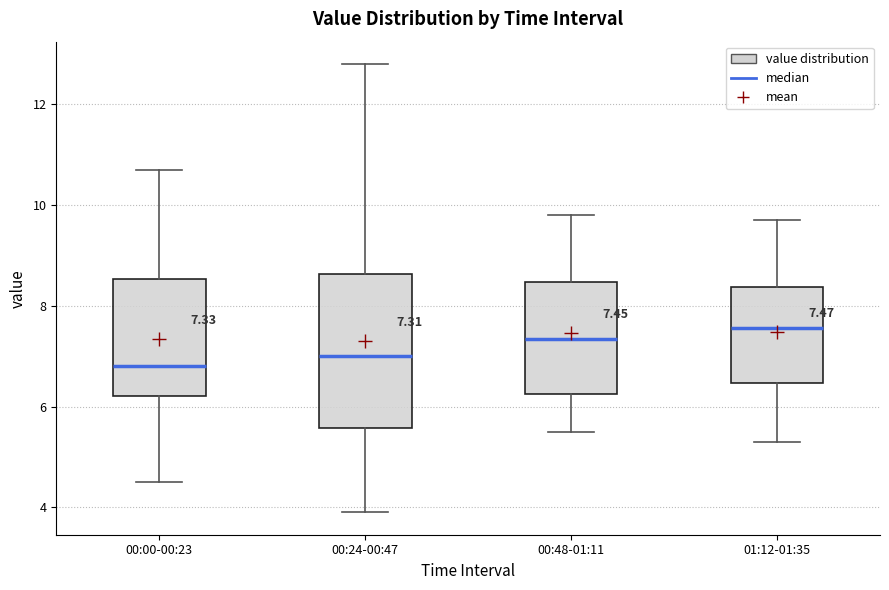

Which box has the highest median line?

01:12-01:35